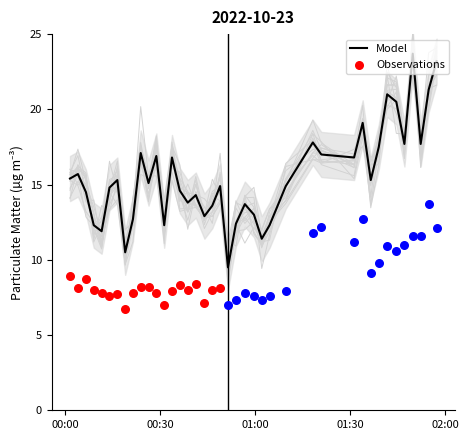

What is the maximum value for Model?

23.7